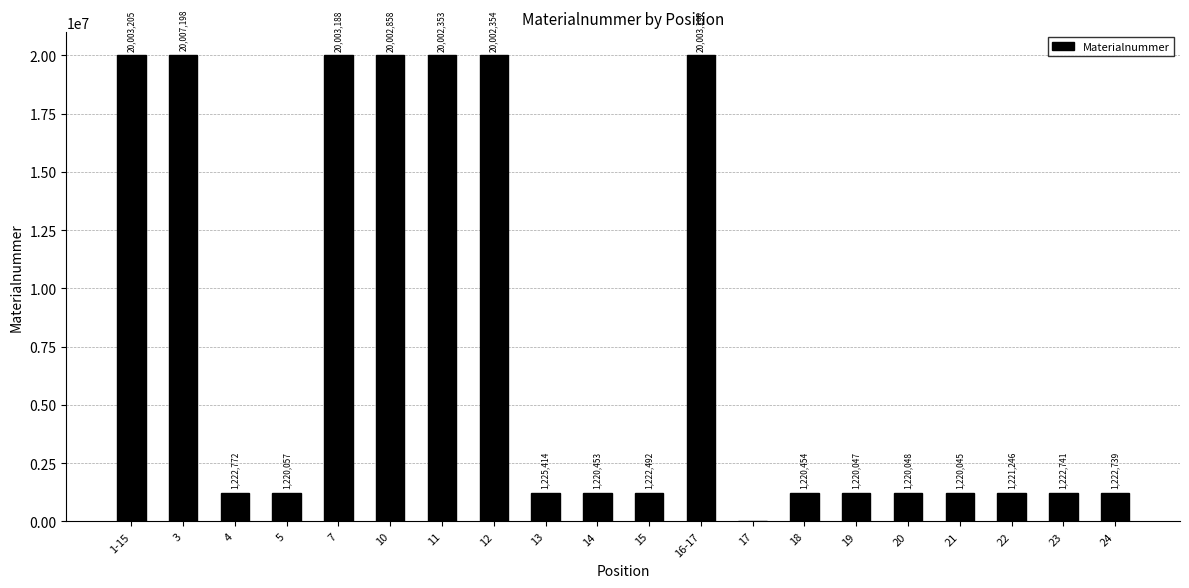

How many values are above zero?

19